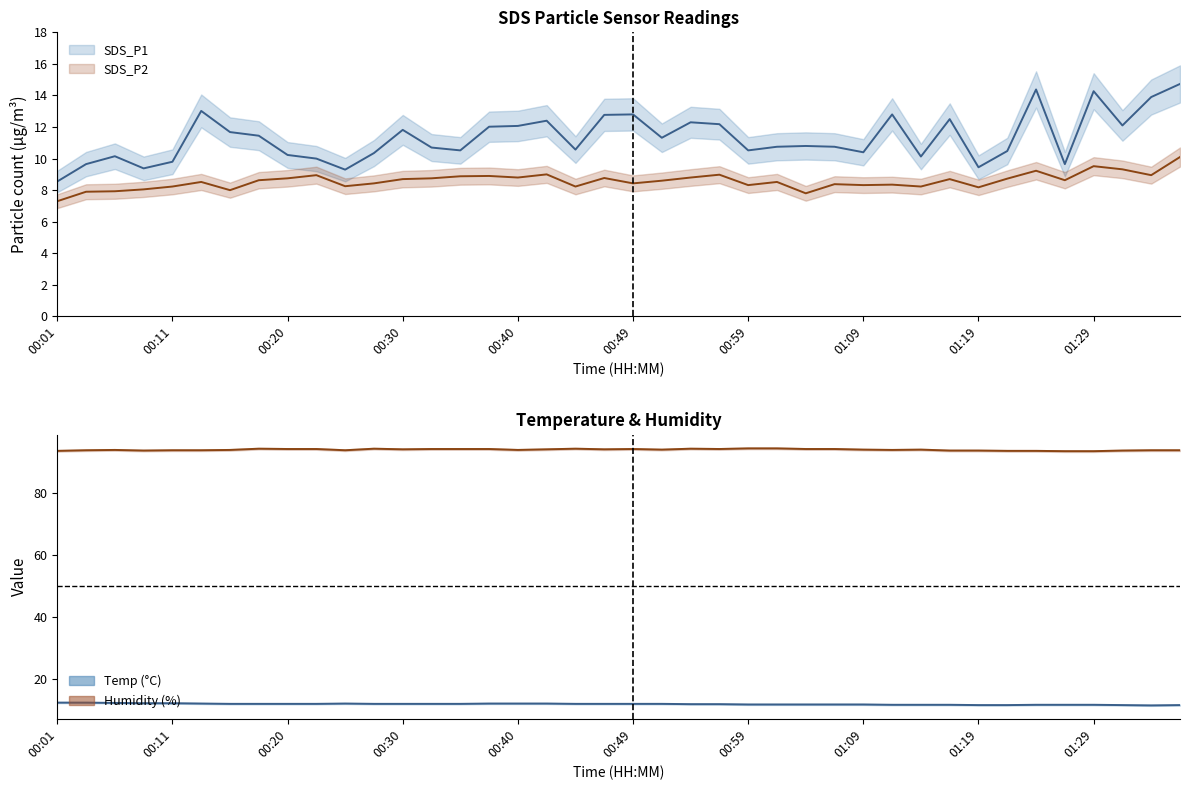

Rank the series by their maximum value, from lowest to highest.

SDS_P2, Temp, SDS_P1, Humidity